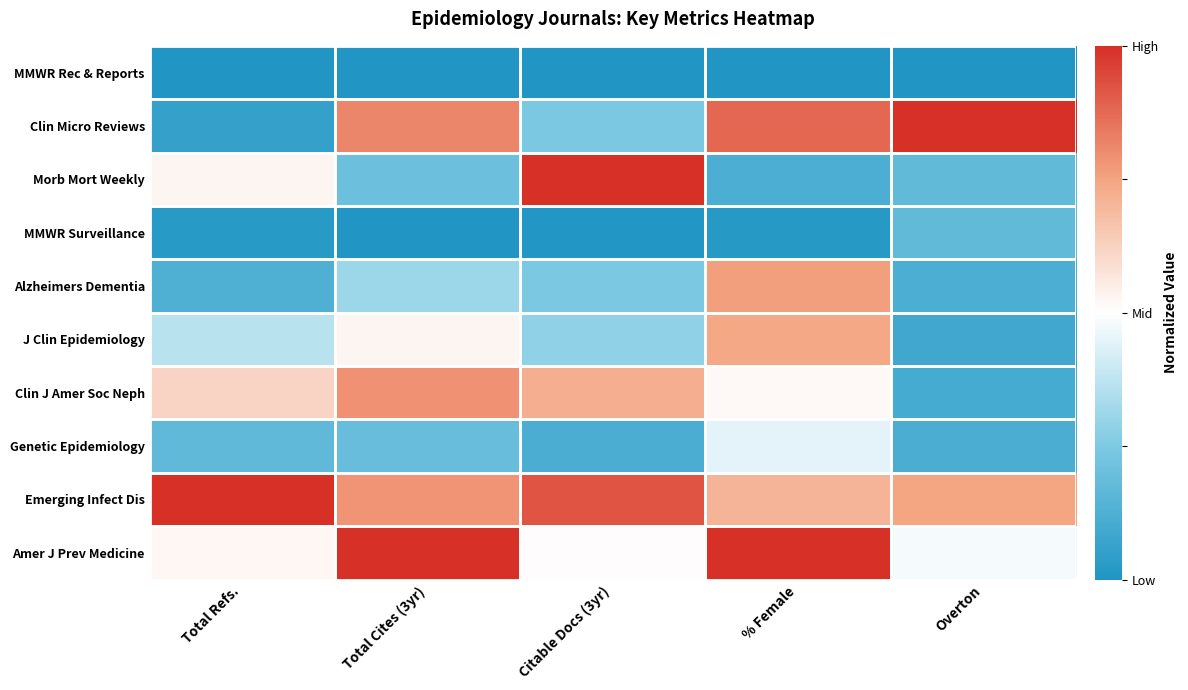

What is the maximum value shown in the chart?

1.0